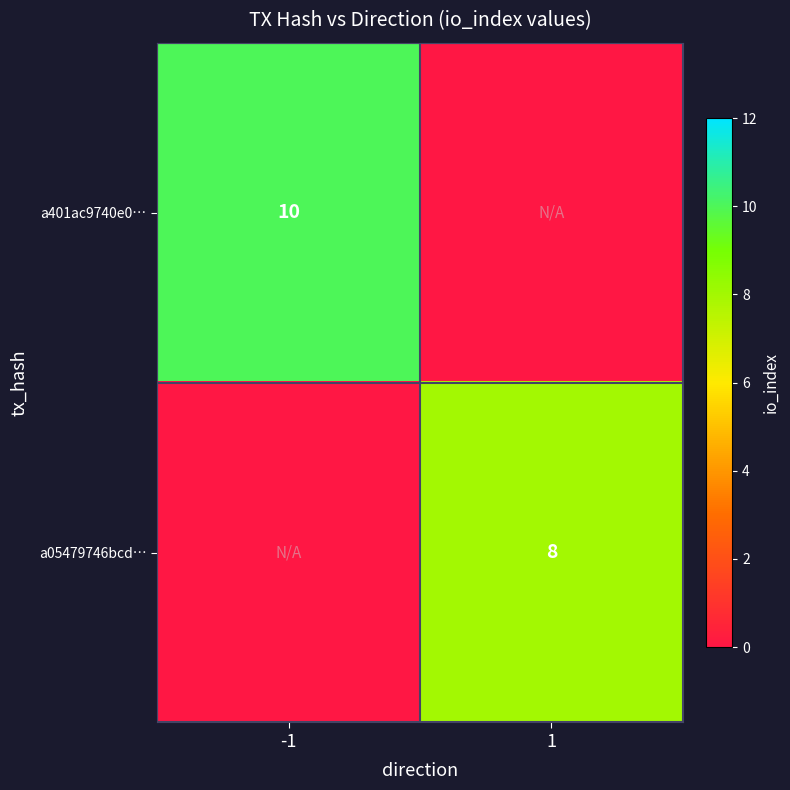

Is it true that a401ac9740e0… equals 10 at -1?

True